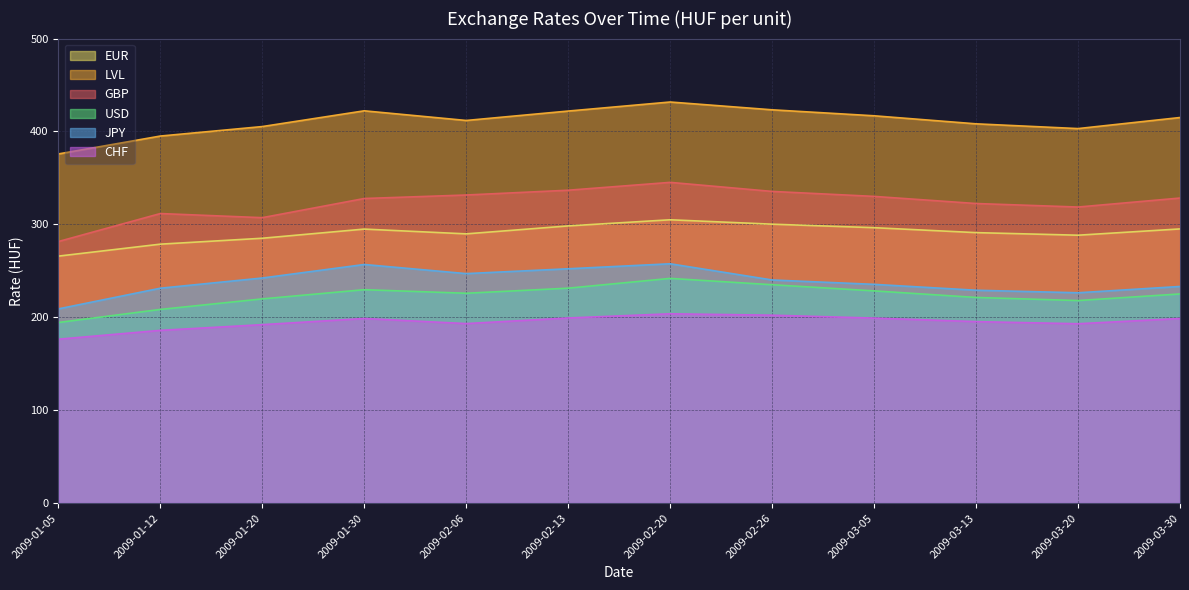

True or false: CHF and JPY cross at least once.

False